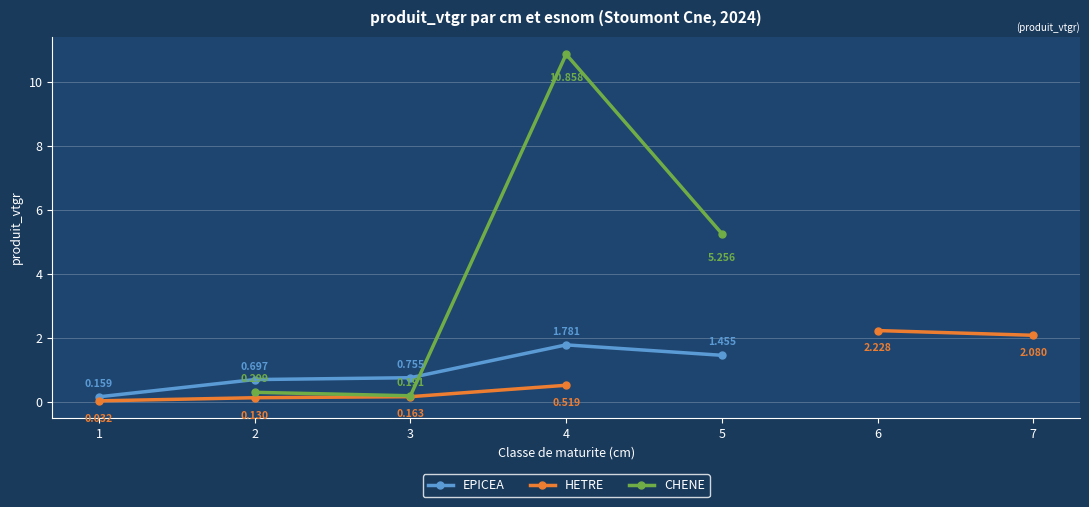

How many values in HETRE are above zero?

6